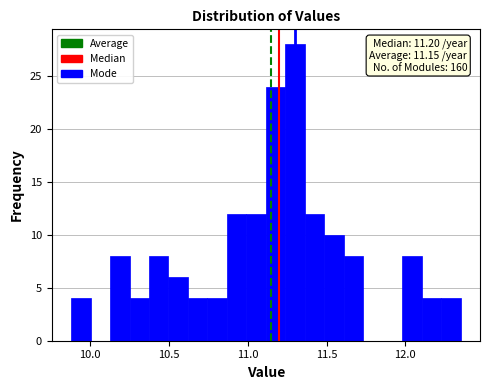

Read against the x-axis, roughly where is the centre of the tallest bar?

11.30